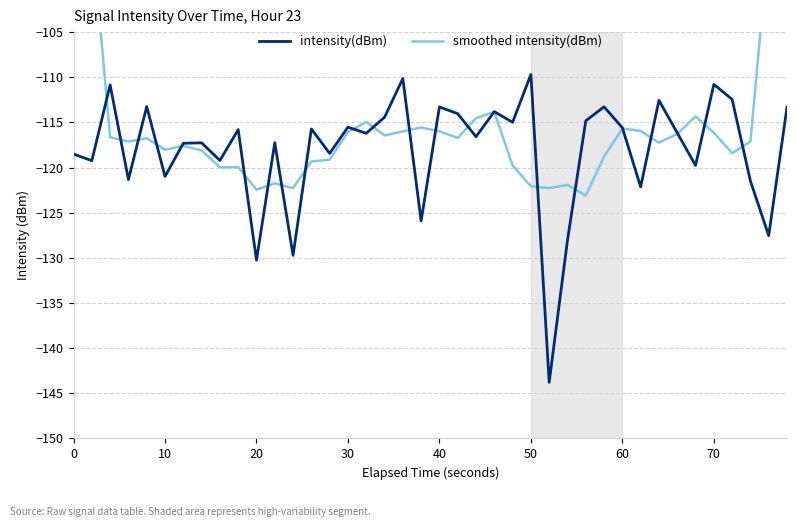

What is the maximum value for intensity(dBm)?

-109.7